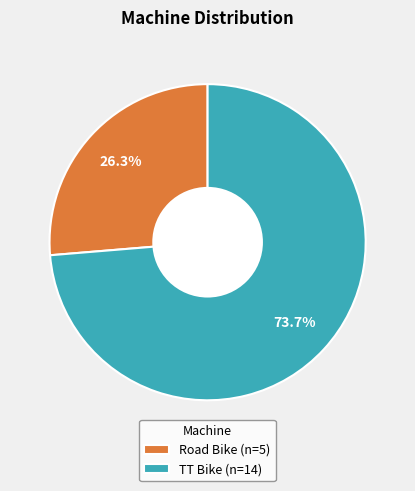

What percentage do Road Bike and TT Bike together represent?

100.0%